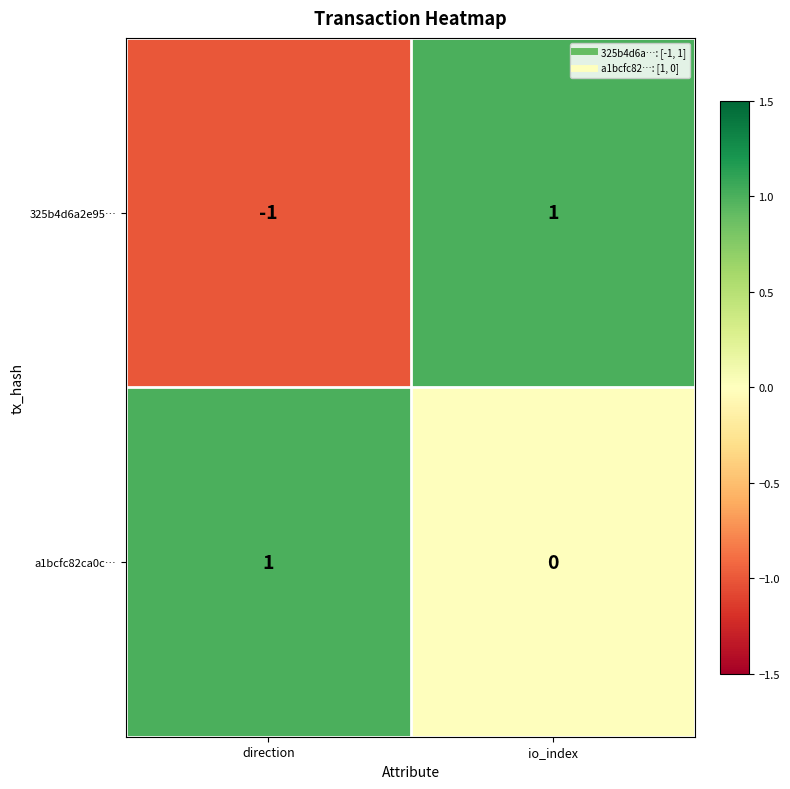

Count the number of data series in this chart.

2